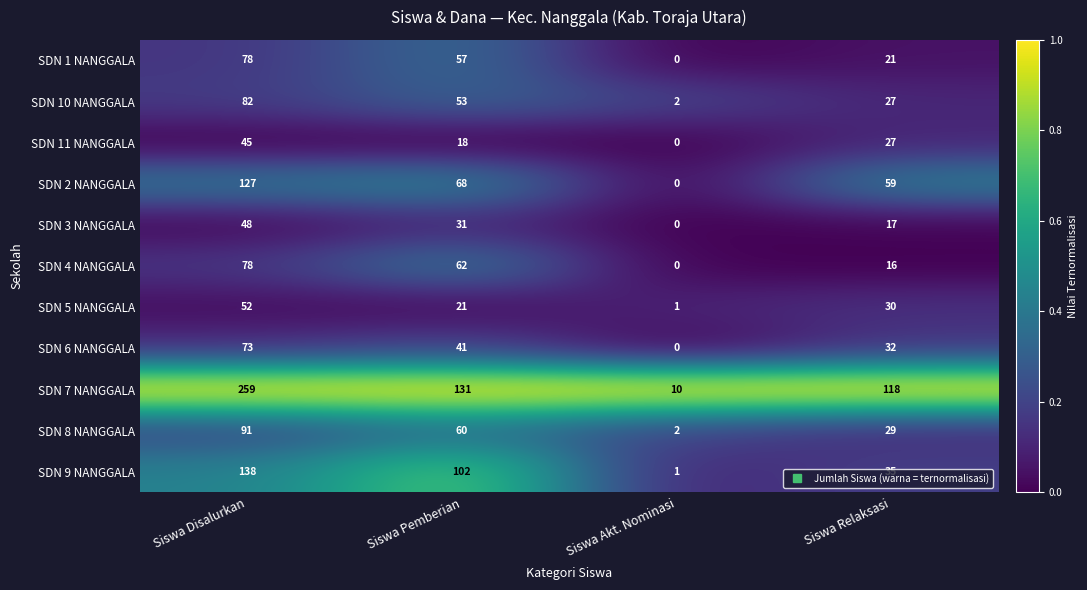

What is the total value across all series at Siswa Pemberian?

644